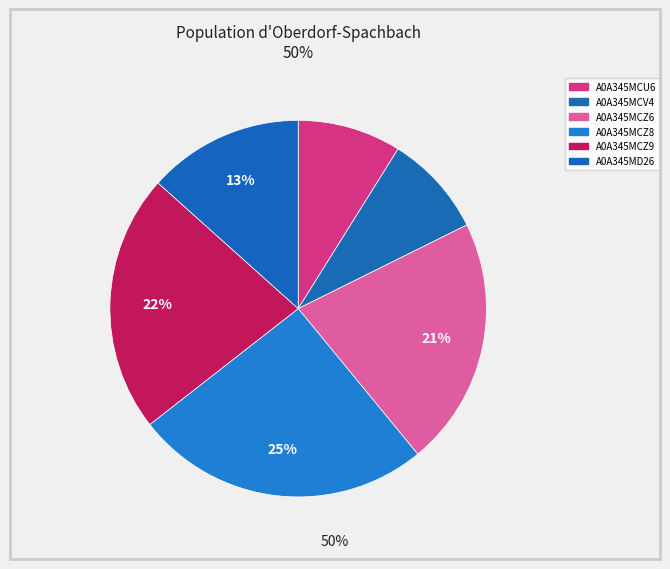

Rank the categories by value from lowest to highest.

A0A345MCV4, A0A345MCU6, A0A345MD26, A0A345MCZ6, A0A345MCZ9, A0A345MCZ8